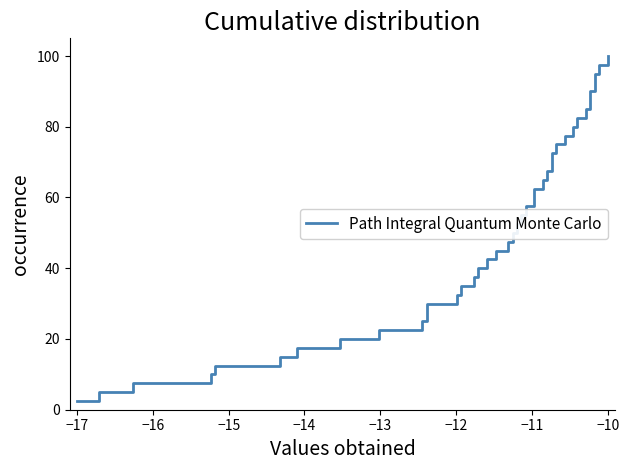

What is the maximum value shown in the chart?

100.0